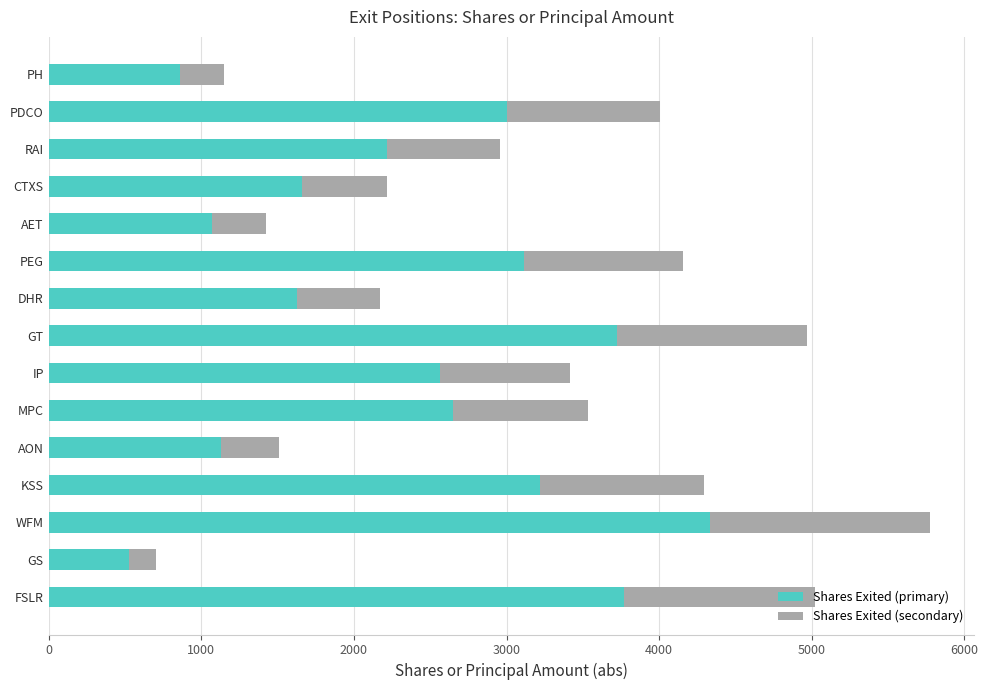

At which category is the sum across all series the highest?

WFM